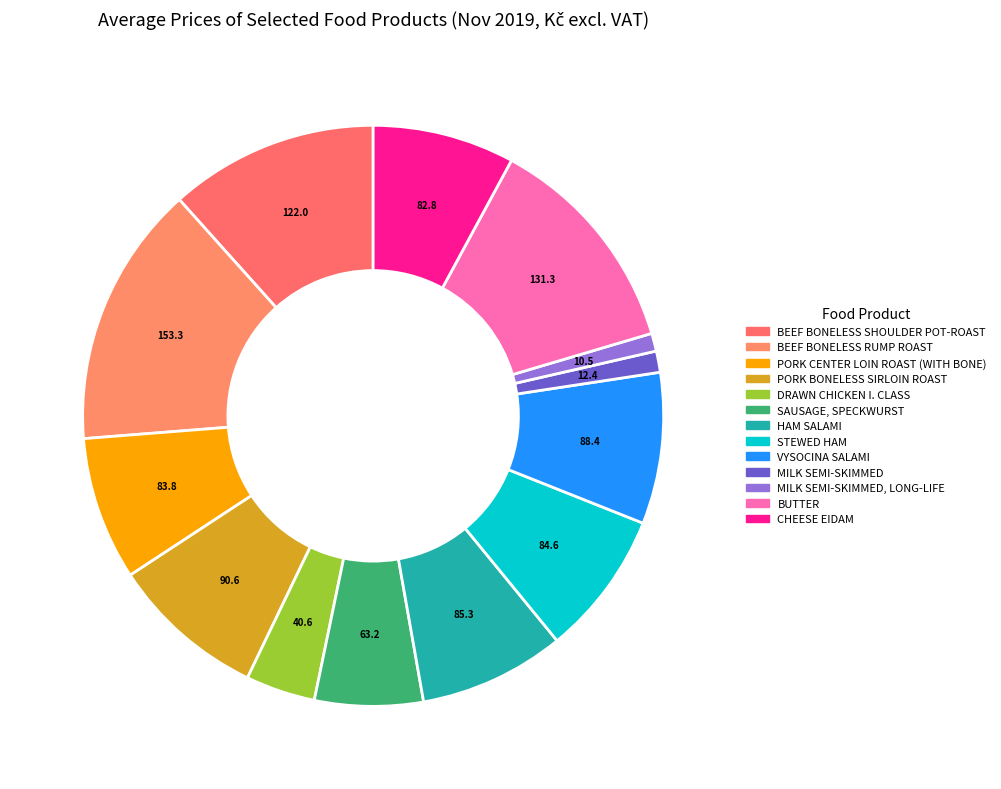

How many slices are in this pie chart?

13